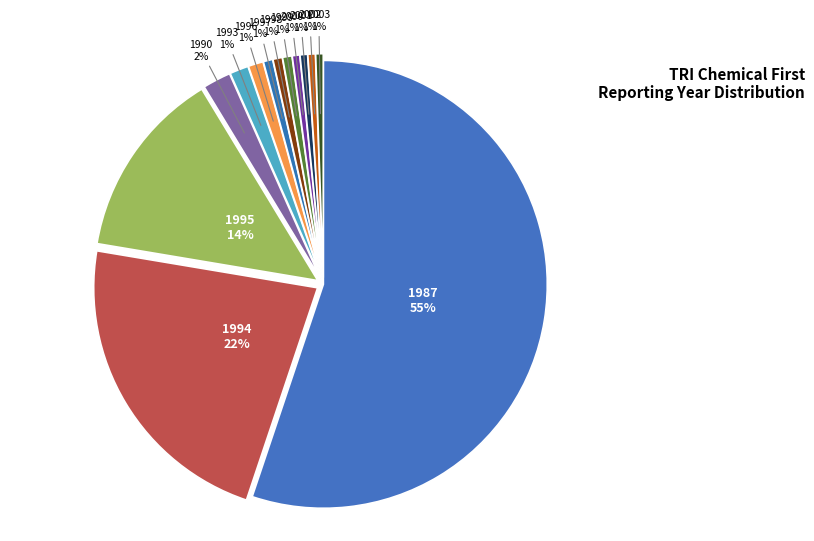

To the nearest percent, what is the average slice percentage?

8%